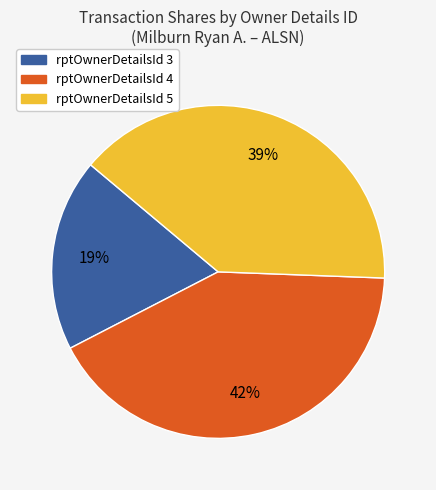

Do rptOwnerDetailsId 5 and rptOwnerDetailsId 4 together represent more than half of the pie?

Yes